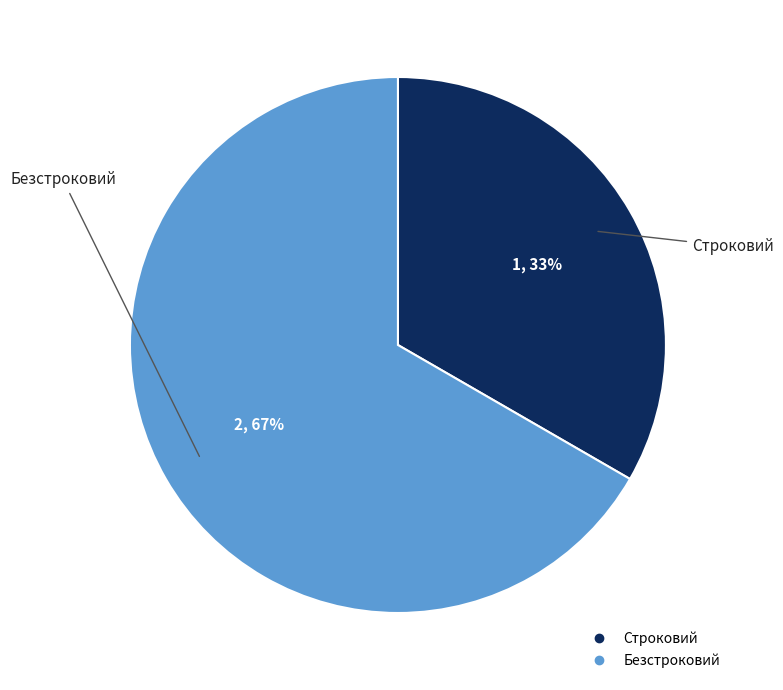

Which slice is the largest?

Безстроковий